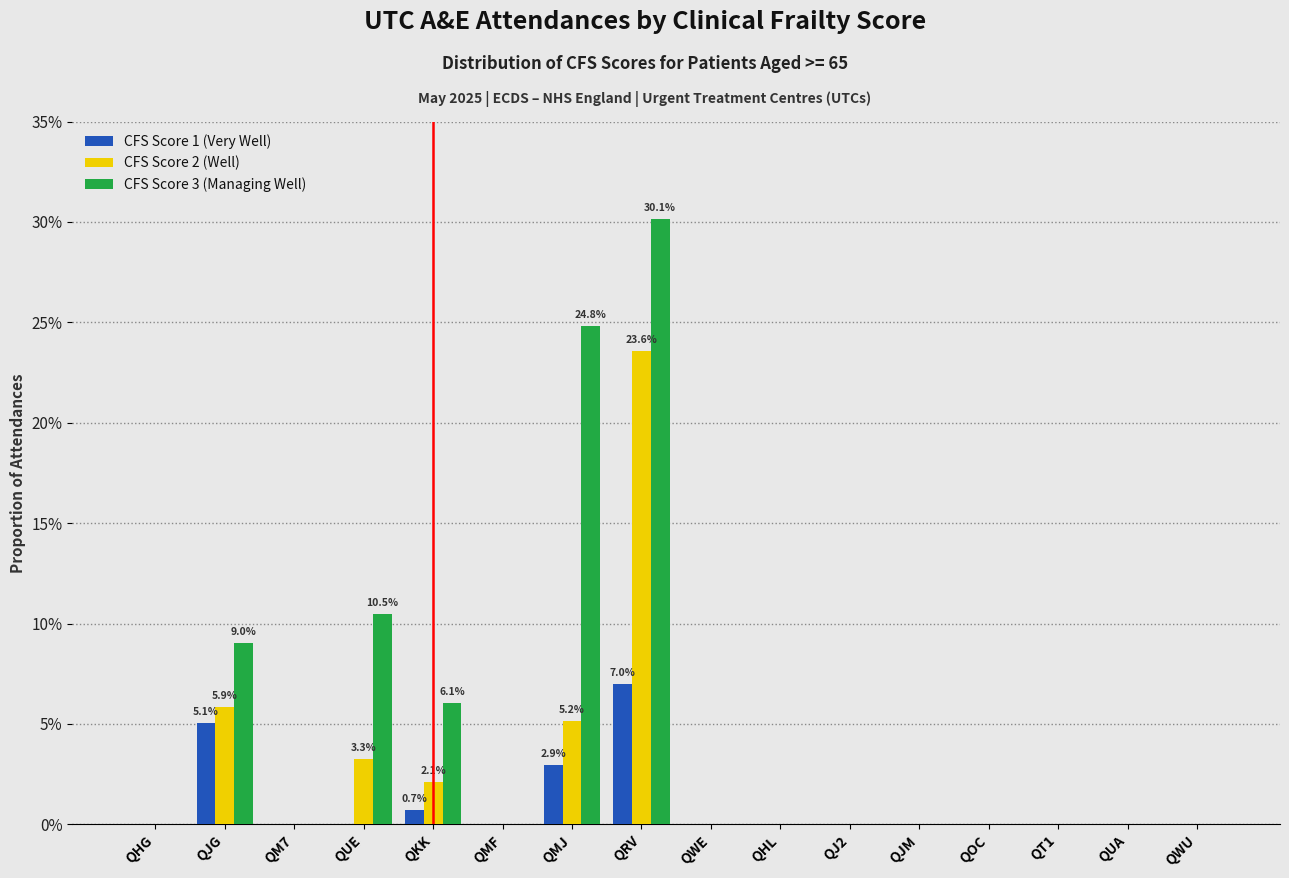

What are all the series names shown in the legend?

CFS Score 1 (Very Well), CFS Score 2 (Well), CFS Score 3 (Managing Well)